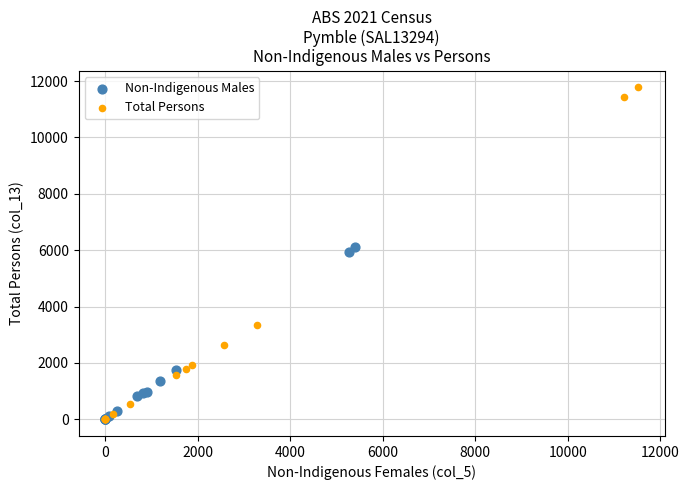

Which series has the widest spread of Y values?

Total Persons